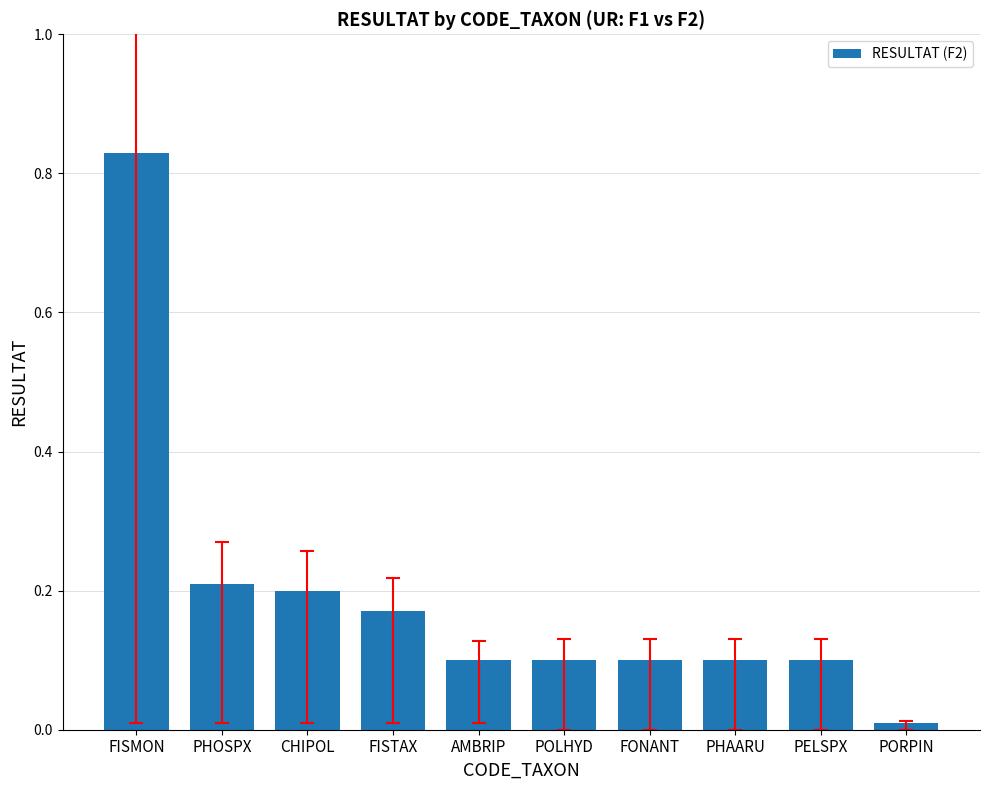

At which category does the chart reach its minimum across all series?

PORPIN